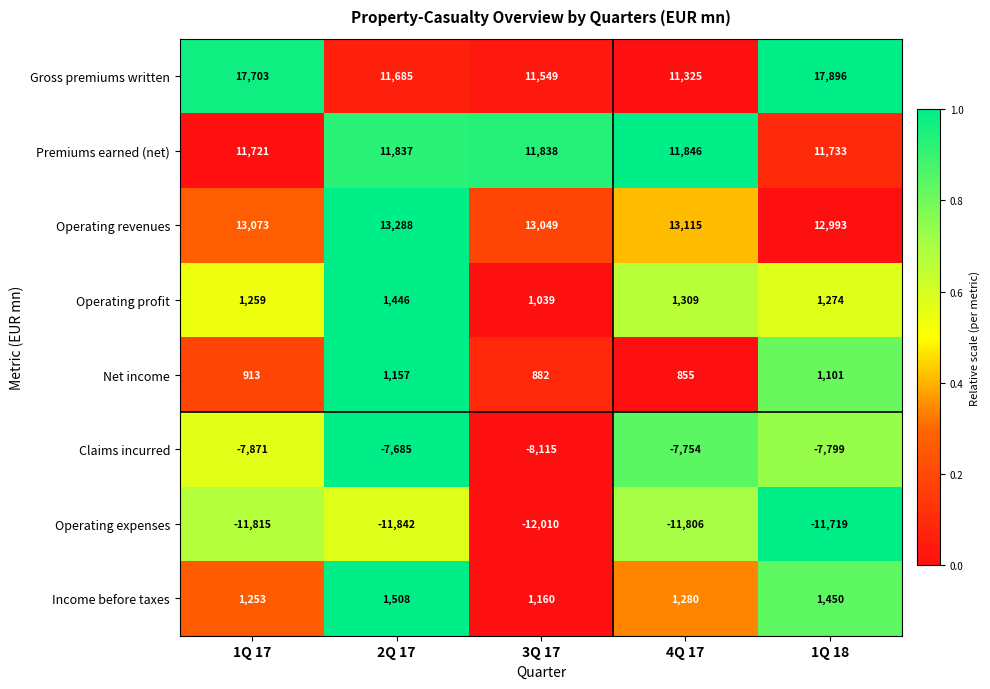

Which series has the largest total across all categories?

Gross premiums written